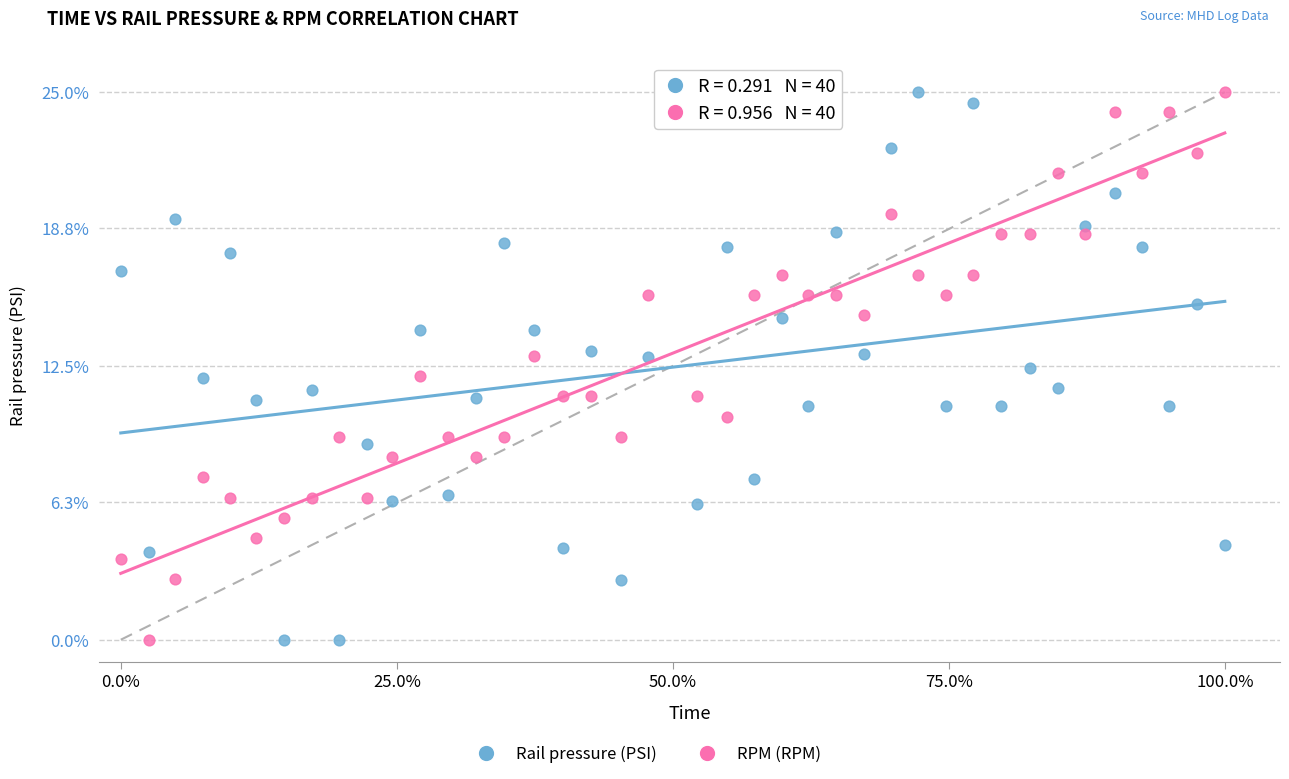

What is the X range (max minus min) for the scatter plot?

100.0